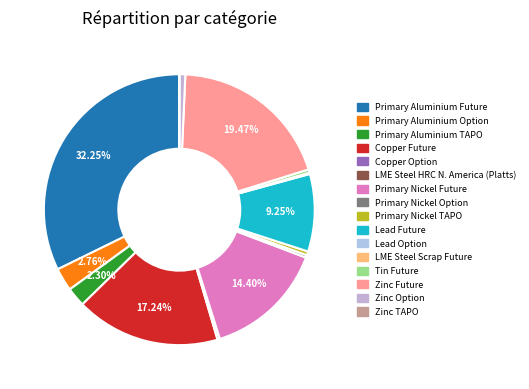

How many slices are in this pie chart?

16